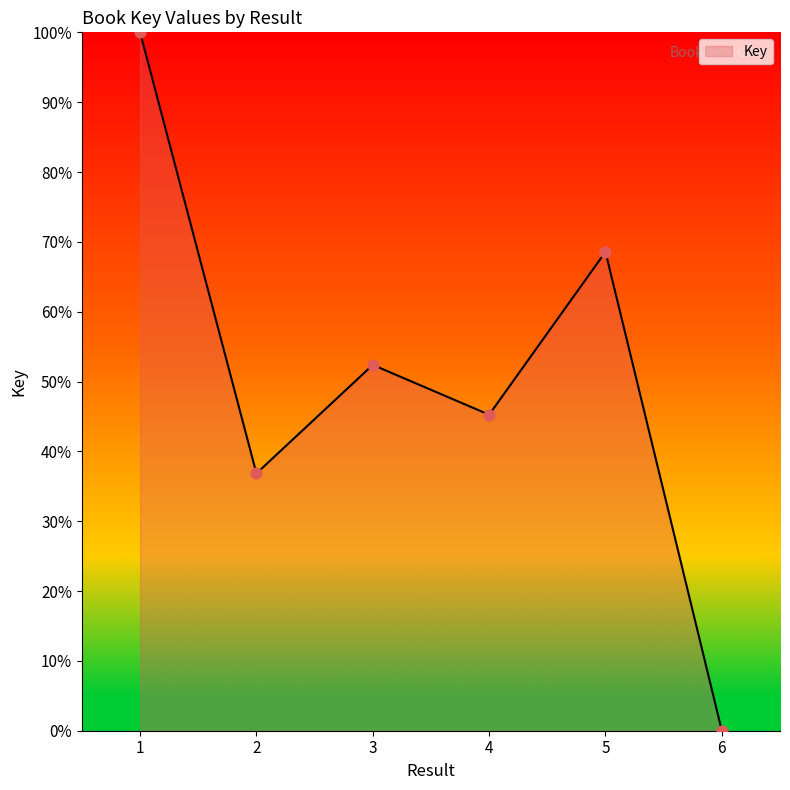

Which has a higher value, 5 or 1?

1